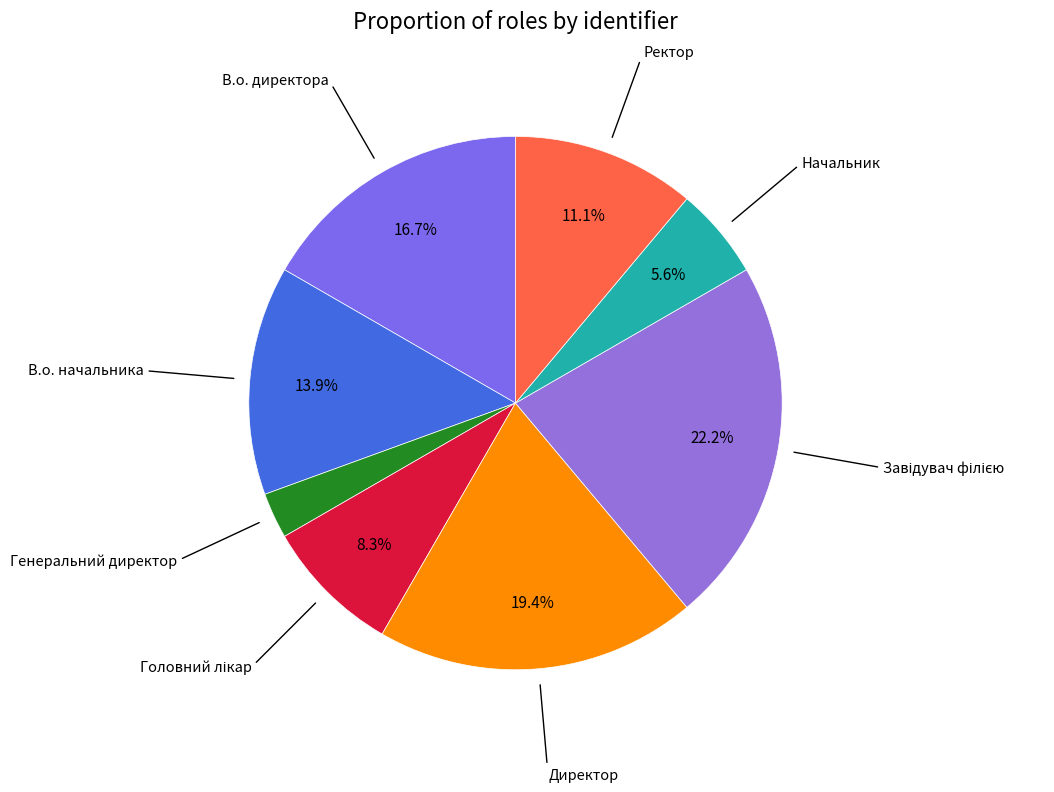

Do Ректор and В.о. начальника together represent more than half of the pie?

No